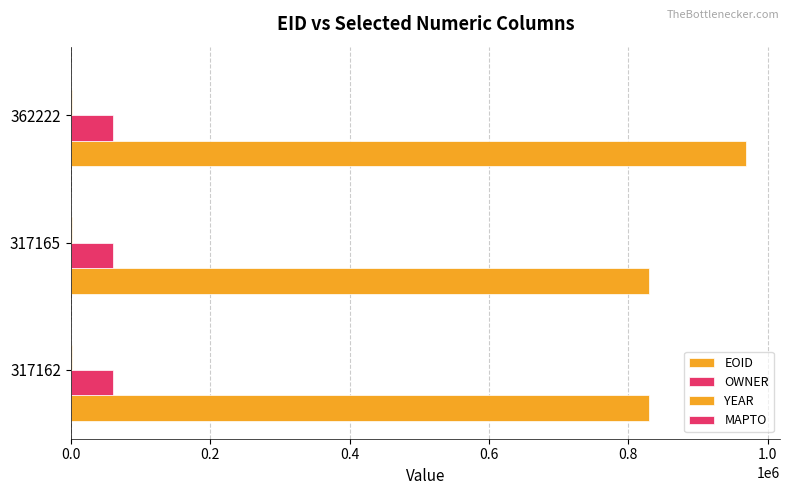

Count the number of categories in the chart.

3